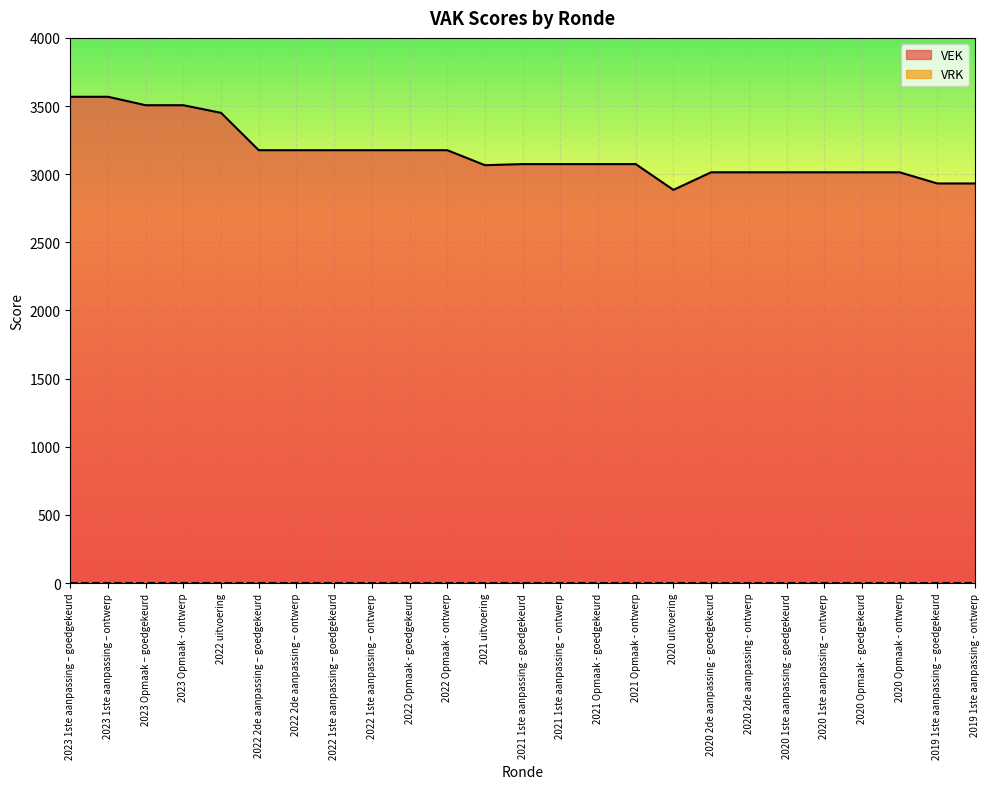

At which label is the value closest to 3226?

2022 2de aanpassing – goedgekeurd